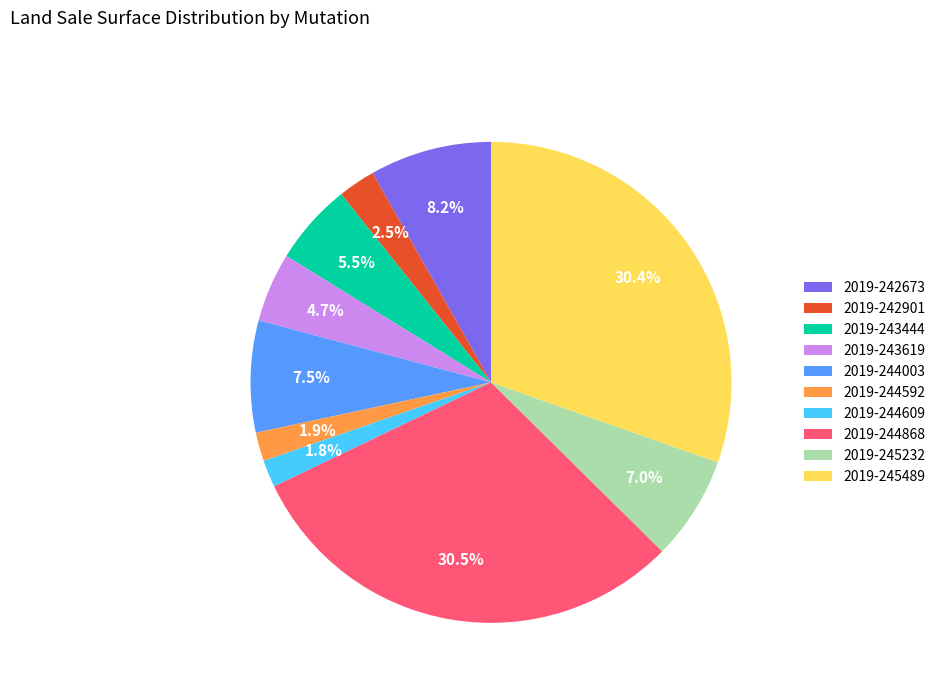

Count the number of slices in the pie.

10